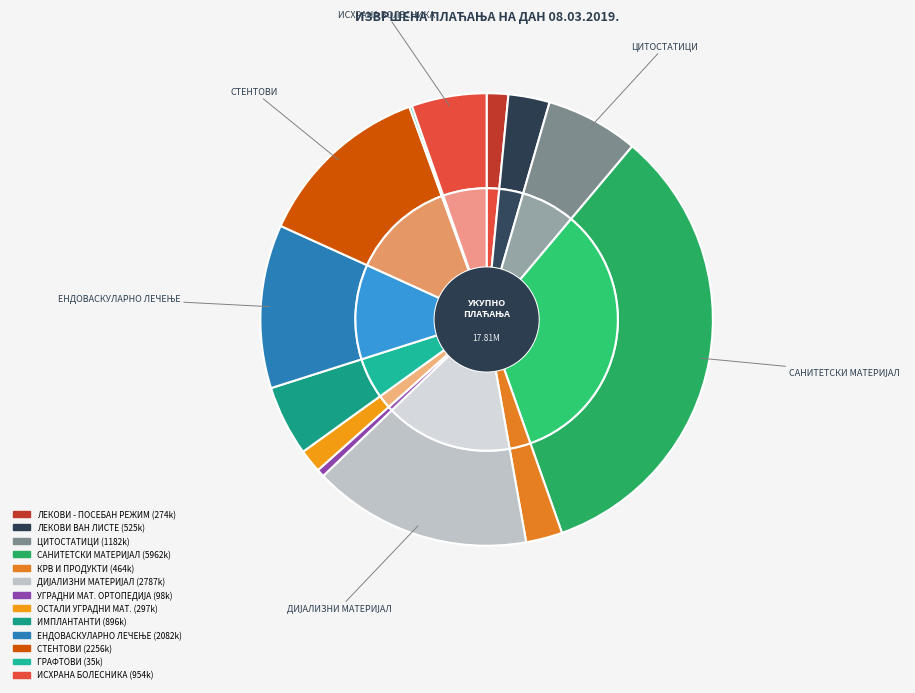

Which category has the smallest portion of the pie?

ГРАФТОВИ